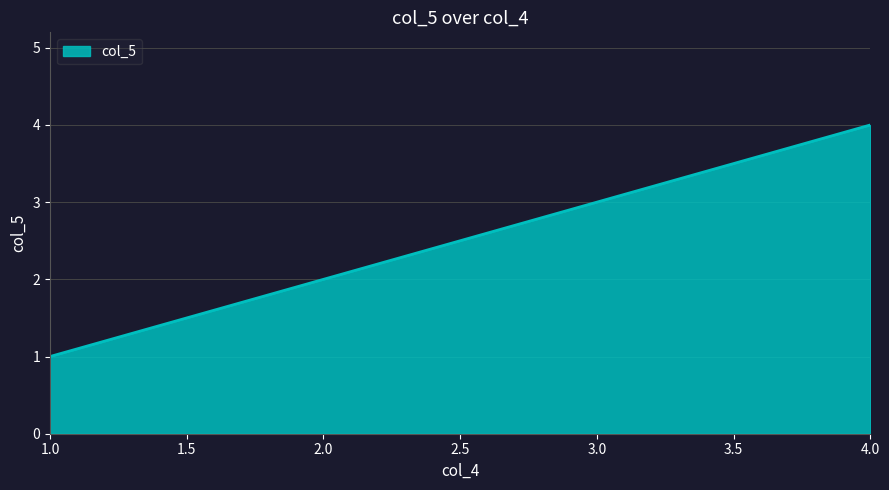

What is the difference between the maximum and minimum values?

3